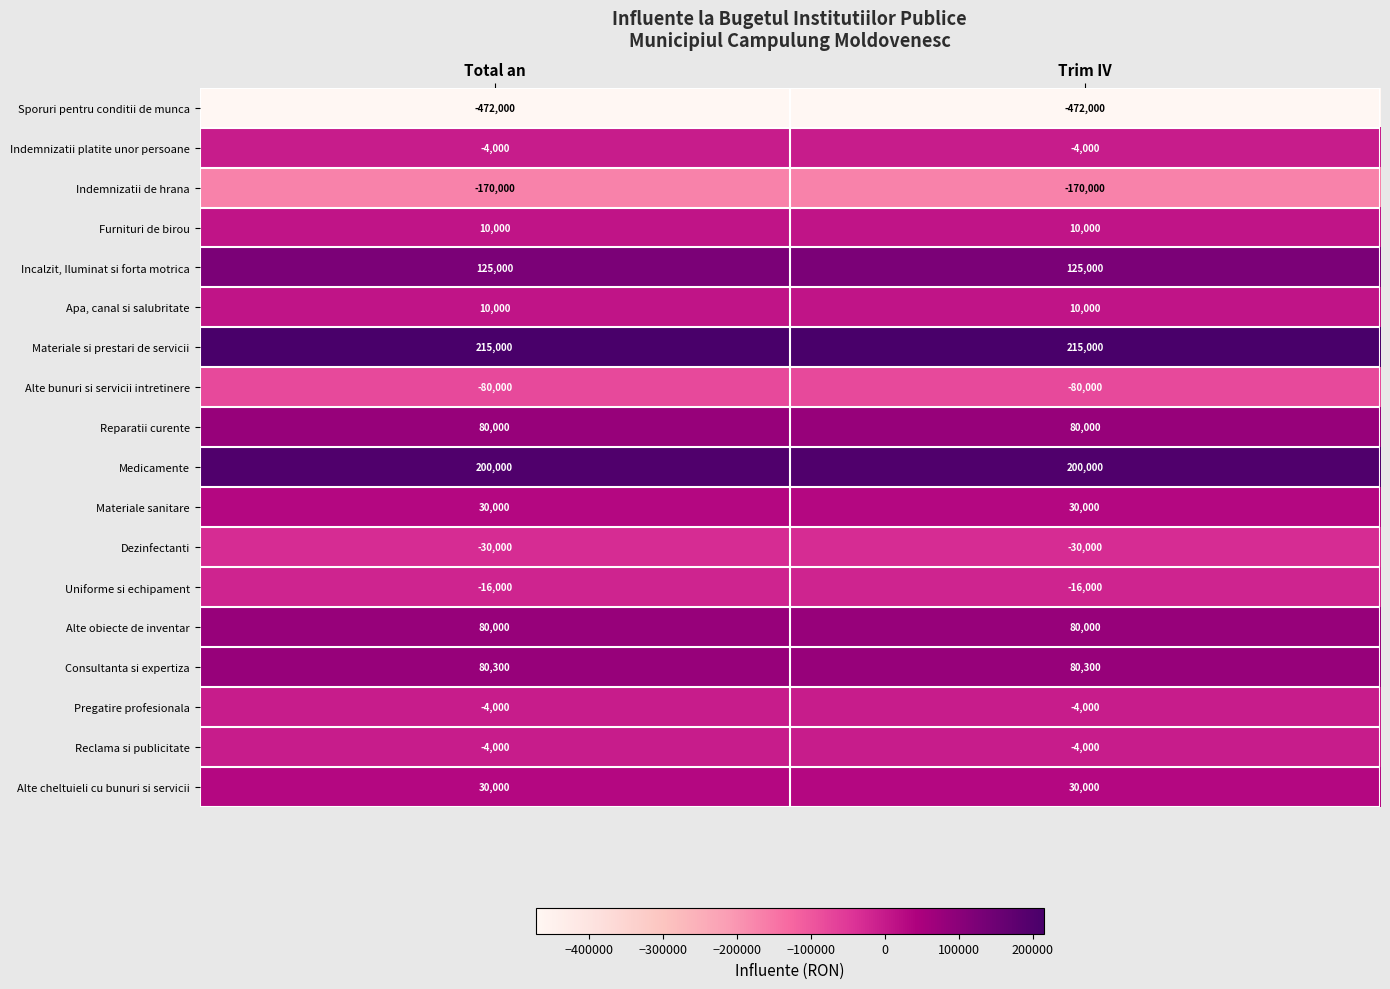

What is the sum of the Alte obiecte de inventar values at Trim IV and Total an?

160000